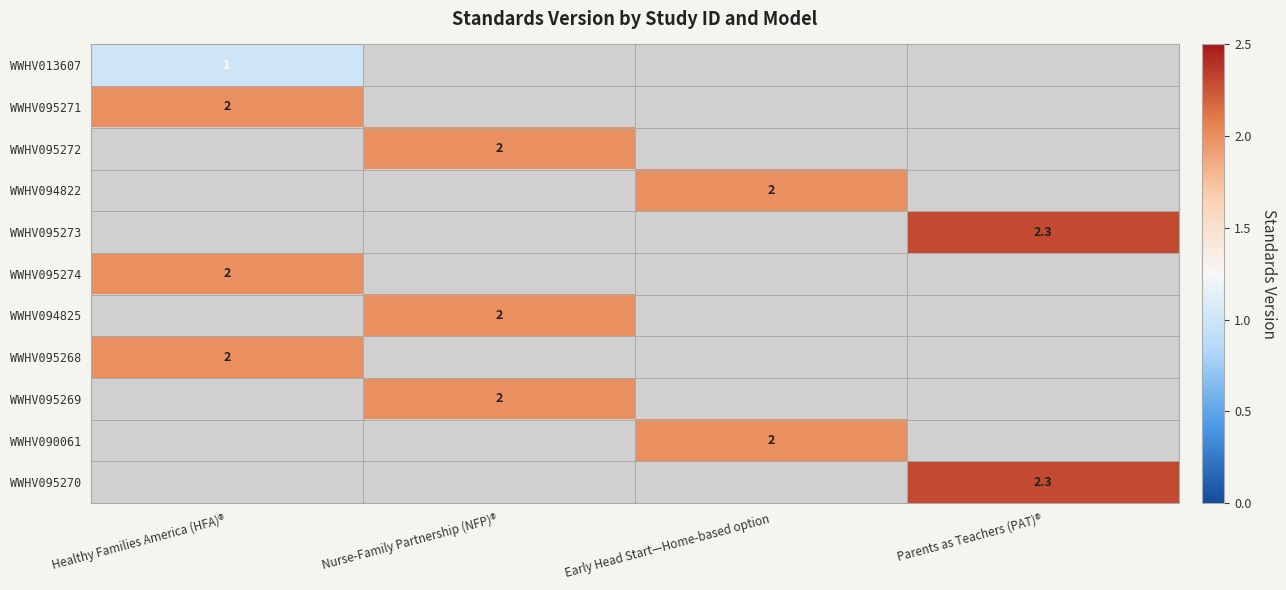

The WWHV095274 series shows 2.0 at Healthy Families America (HFA)®. True or false?

True